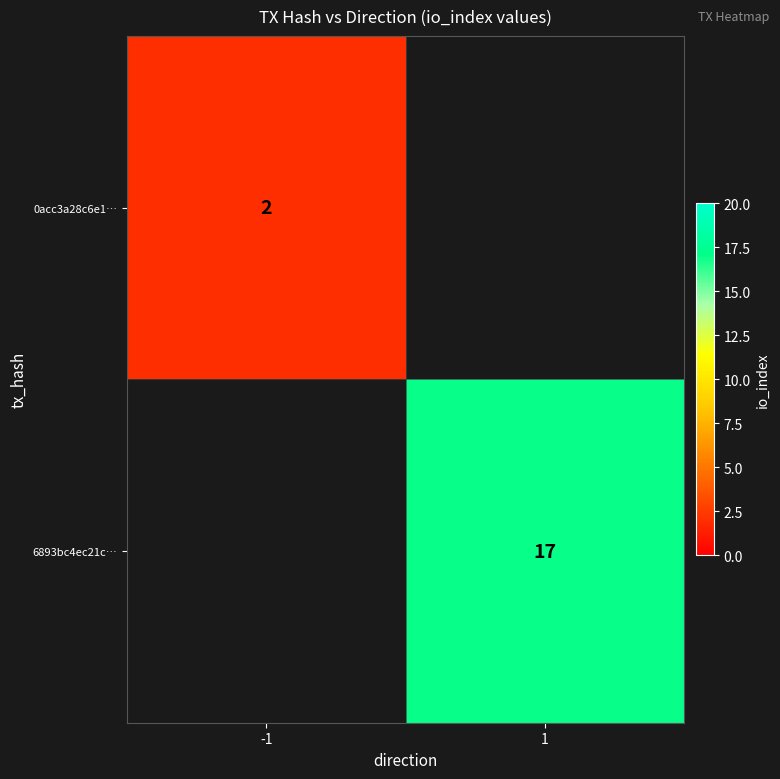

Is it true that 0acc3a28c6e1… equals 1.2 at -1?

False